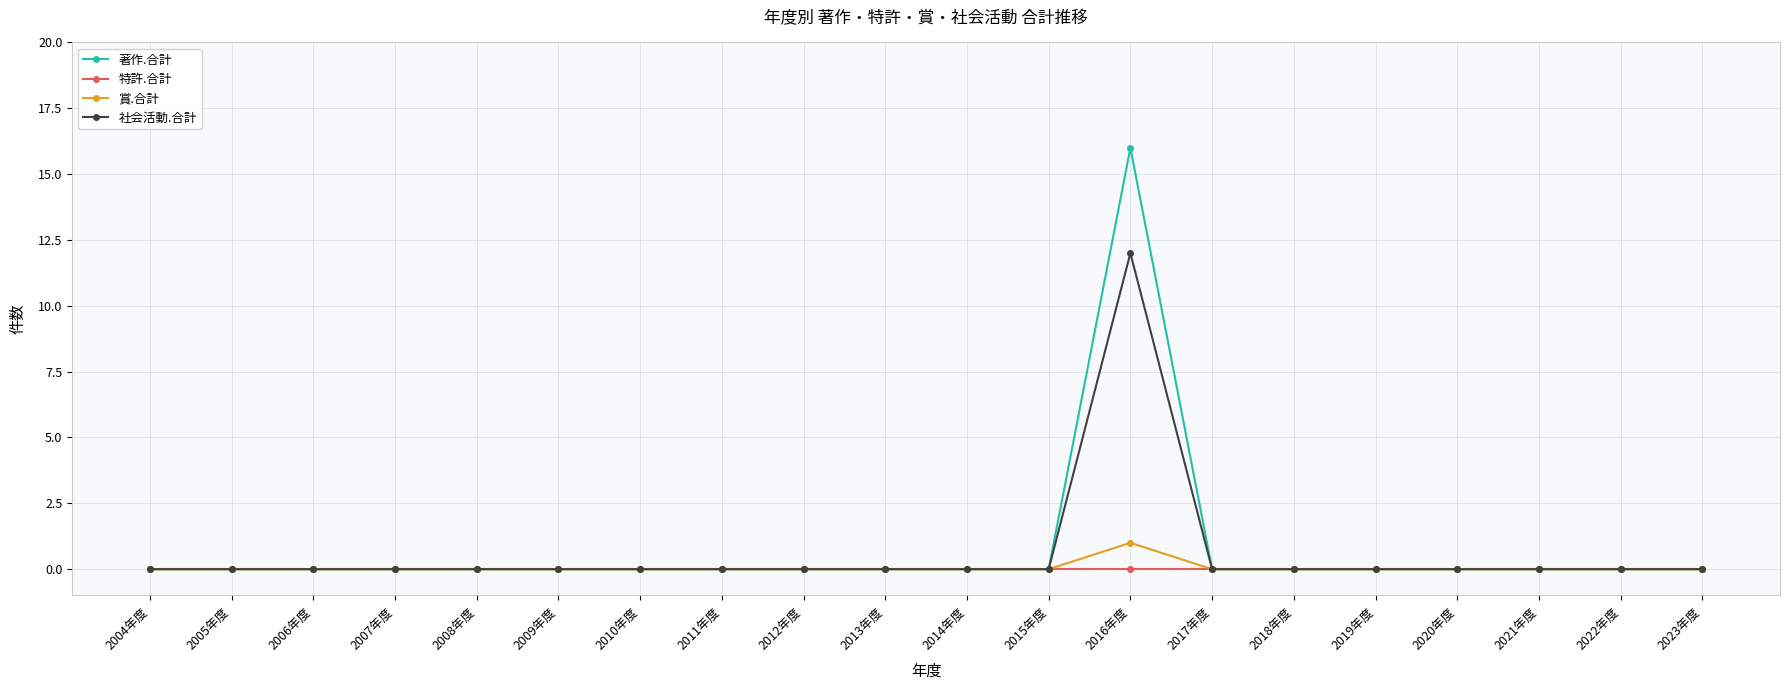

What is the label of the 17th point from the right?

2007年度